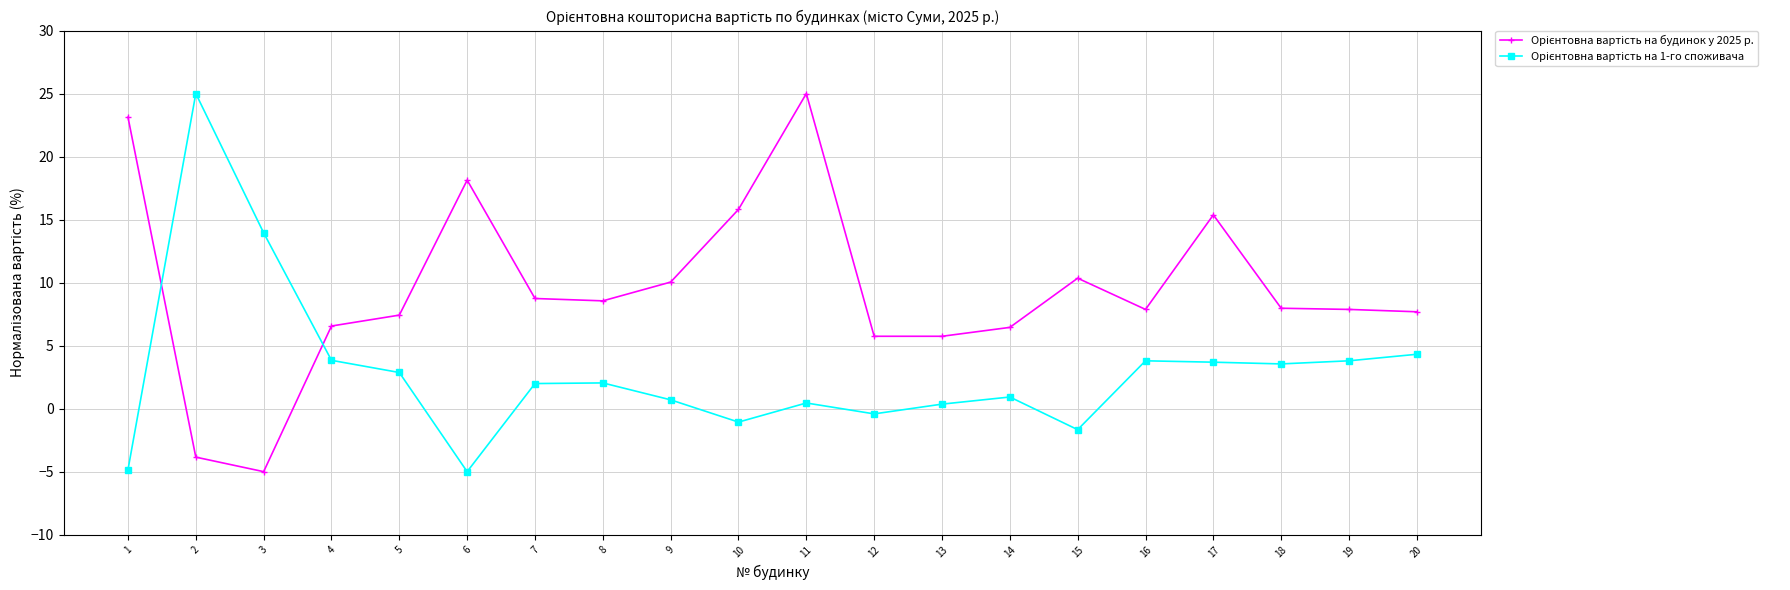

At which category is the sum across all series the highest?

11